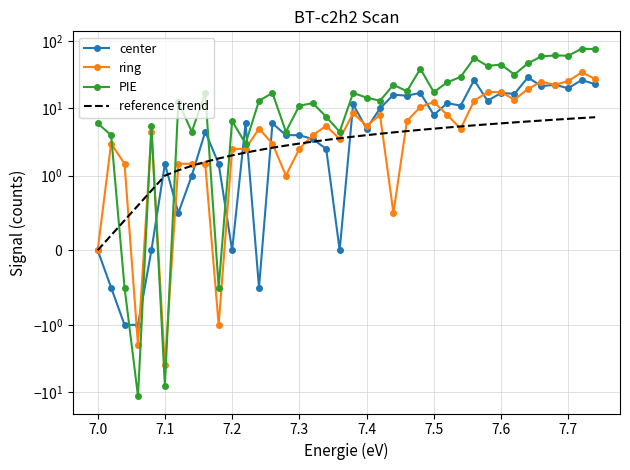

How many intersections are there between center and ring?

18